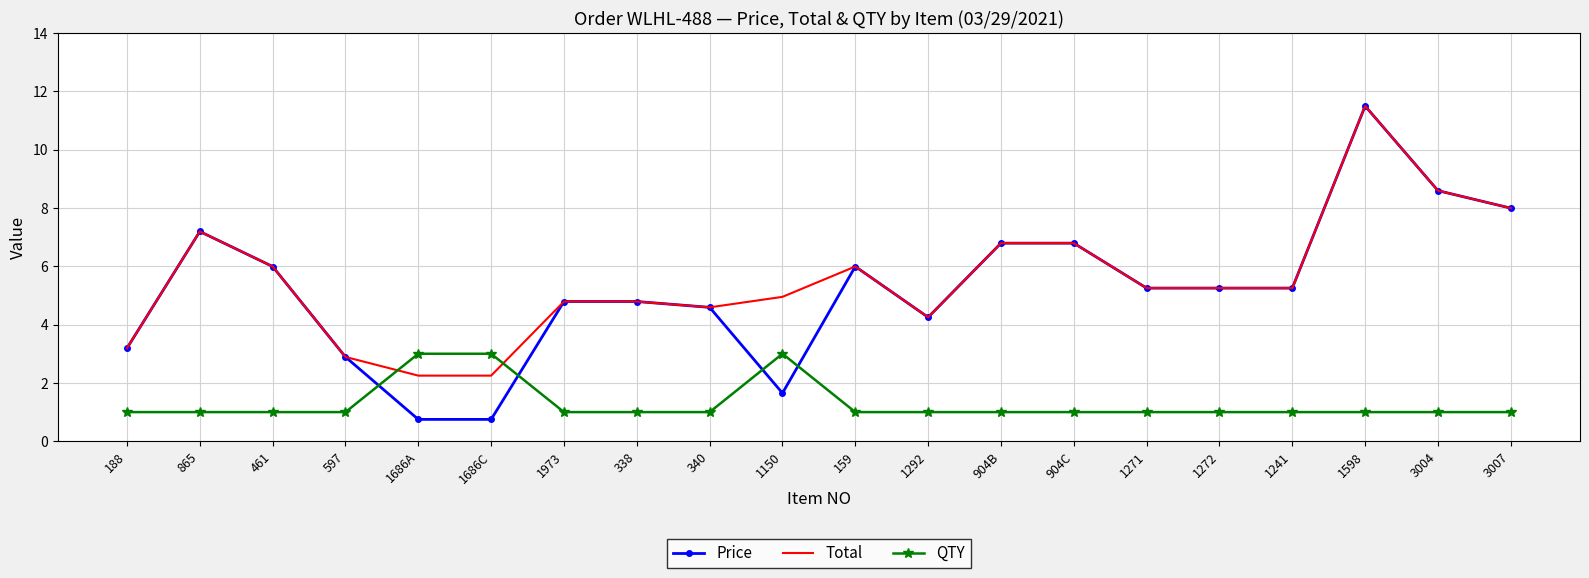

What position from the right is 188?

20